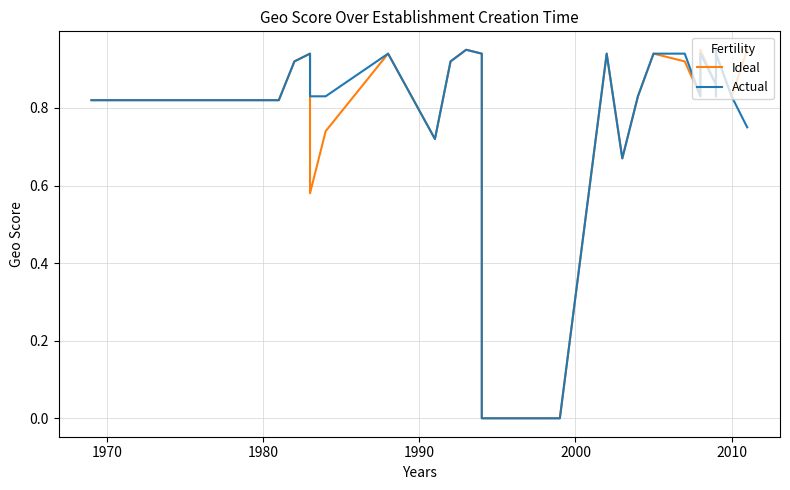

The Actual series shows 1.3 at 11. True or false?

False